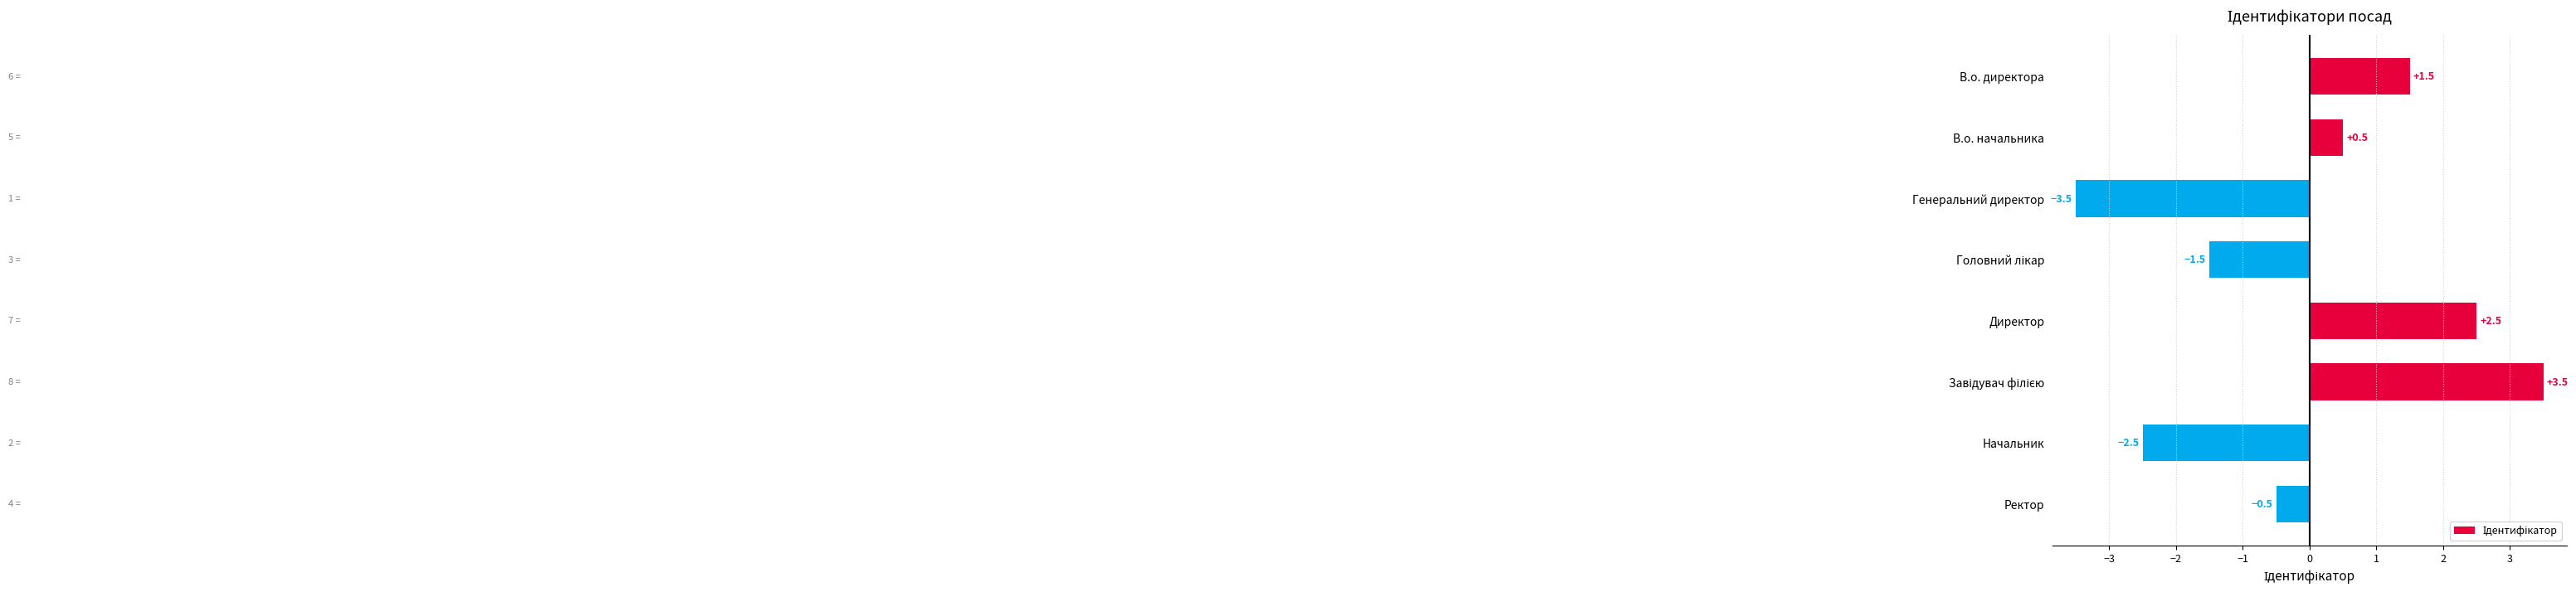

What is the difference between the maximum and minimum values?

7.0